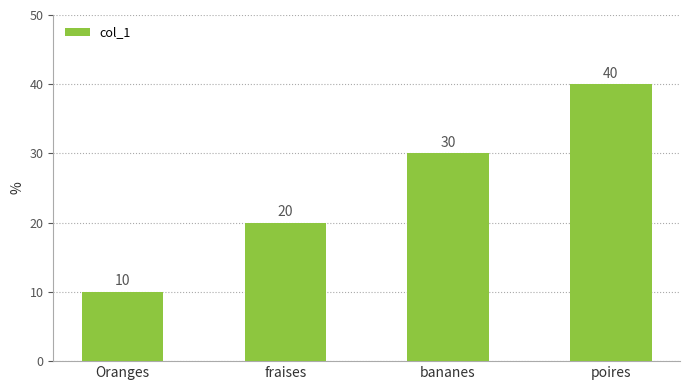

What position from the left is bananes?

3